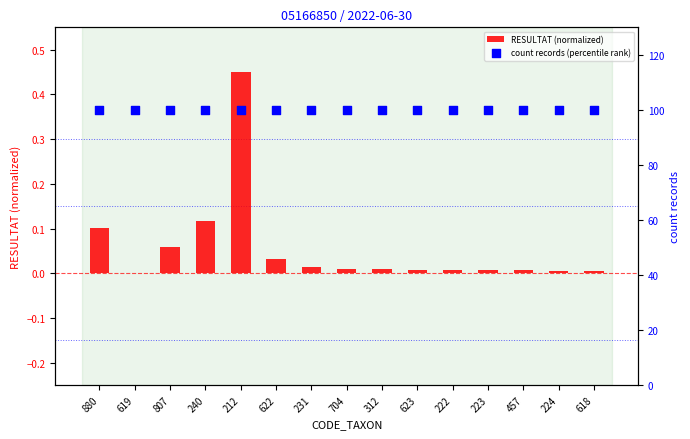

Which series has the largest total across all categories?

count records (percentile rank)